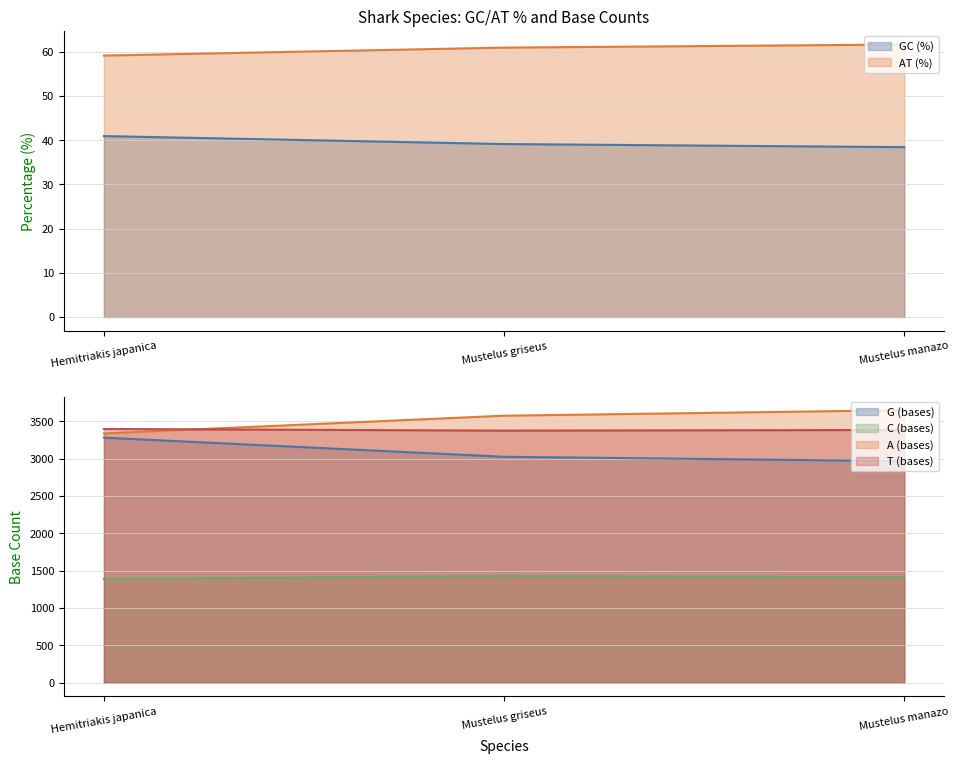

Reading left to right, extract all data points from this chart.

GC (%): 40.9	39.1	38.4
AT (%): 59.1	60.9	61.6
G (bases): 3282.0	3026.0	2967.0
C (bases): 1389.0	1429.0	1410.0
A (bases): 3339.0	3576.0	3650.0
T (bases): 3398.0	3376.0	3385.0